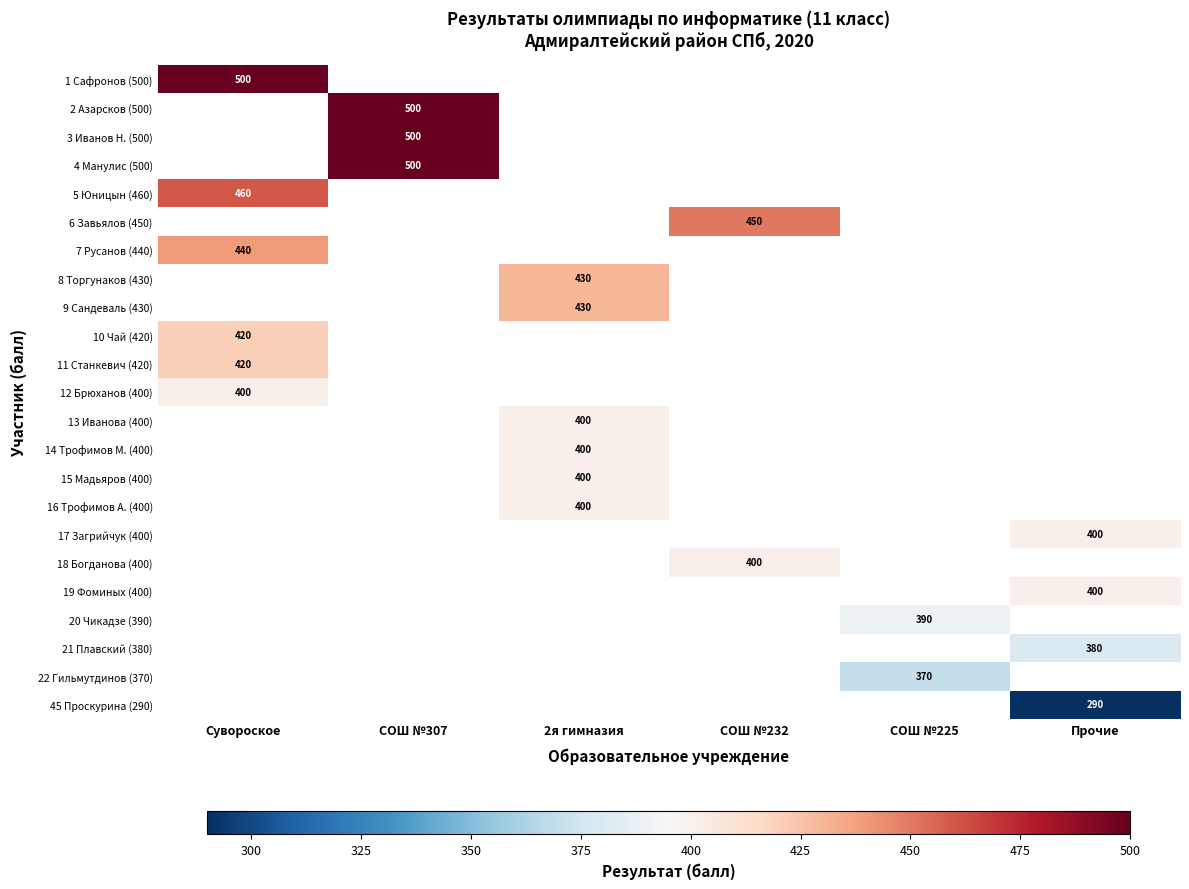

True or false: 45 Проскурина (290) has a value of 196 at Прочие.

False